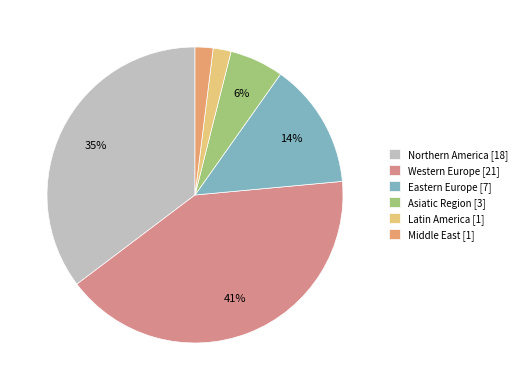

Is it true that Northern America is 47% of the pie?

False